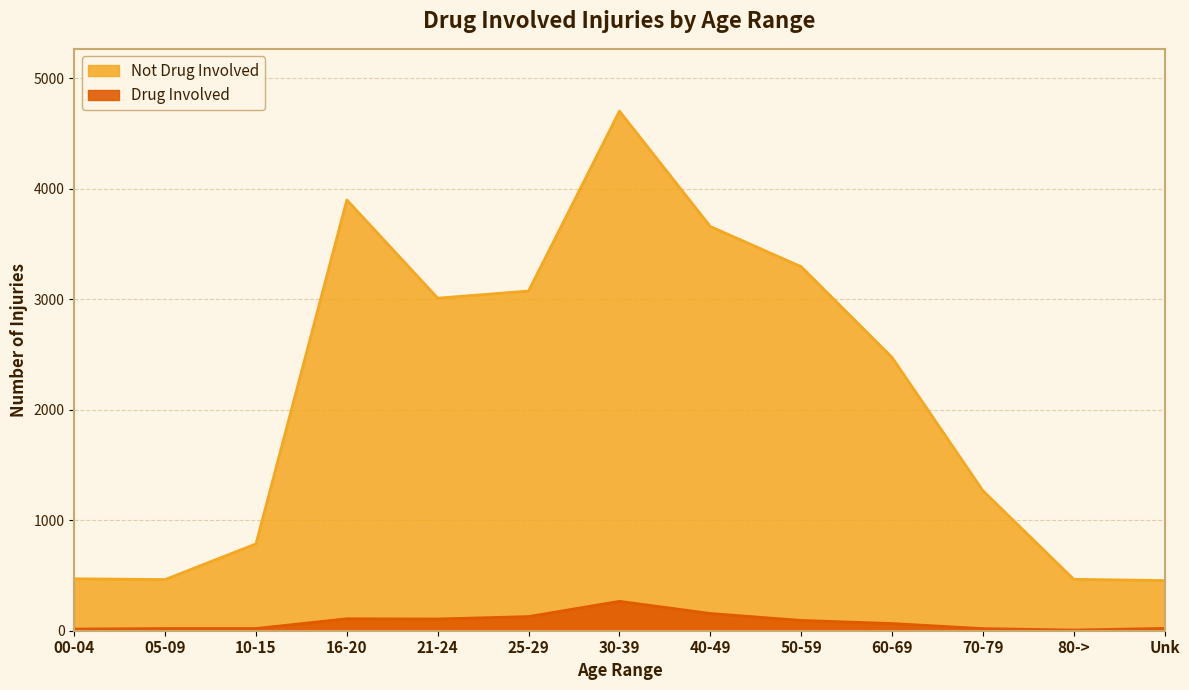

True or false: Not Drug Involved has a value of 1690 at 21-24.

False